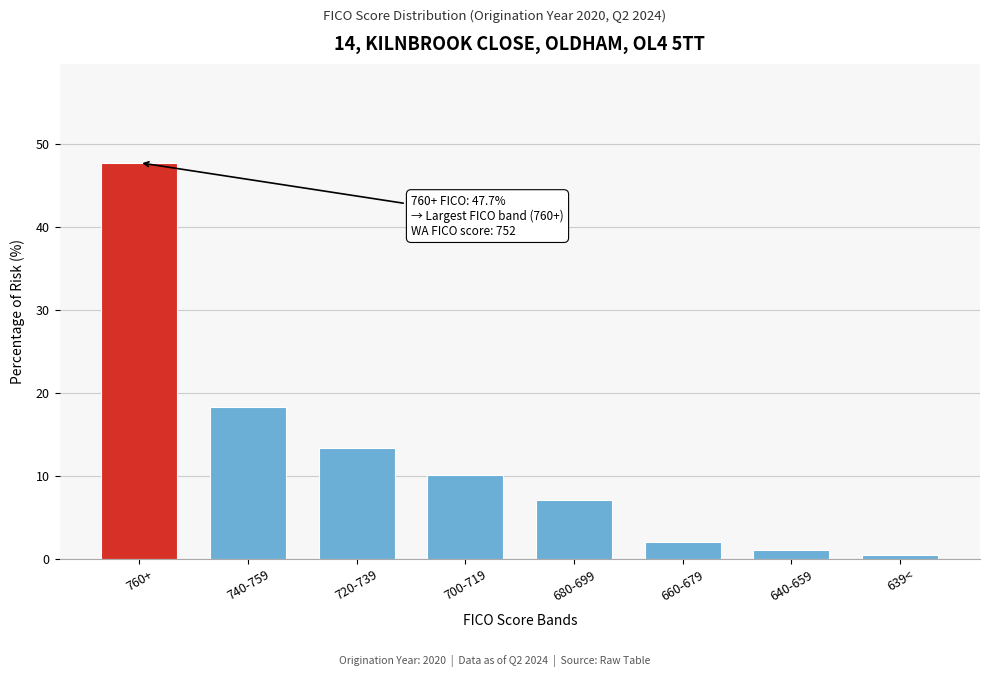

Reading left to right, extract all data points from this chart.

760+=47.7	740-759=18.3	720-739=13.4	700-719=10.1	680-699=7.1	660-679=2.0	640-659=1.1	639<=0.5